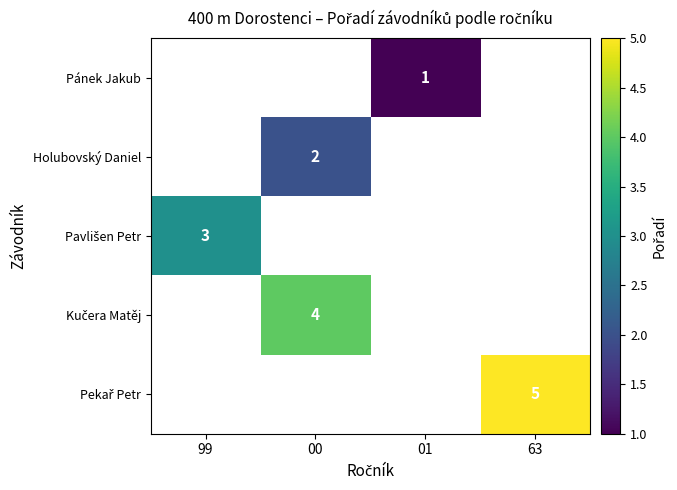

True or false: Pánek Jakub has a value of 1 at 01.

True